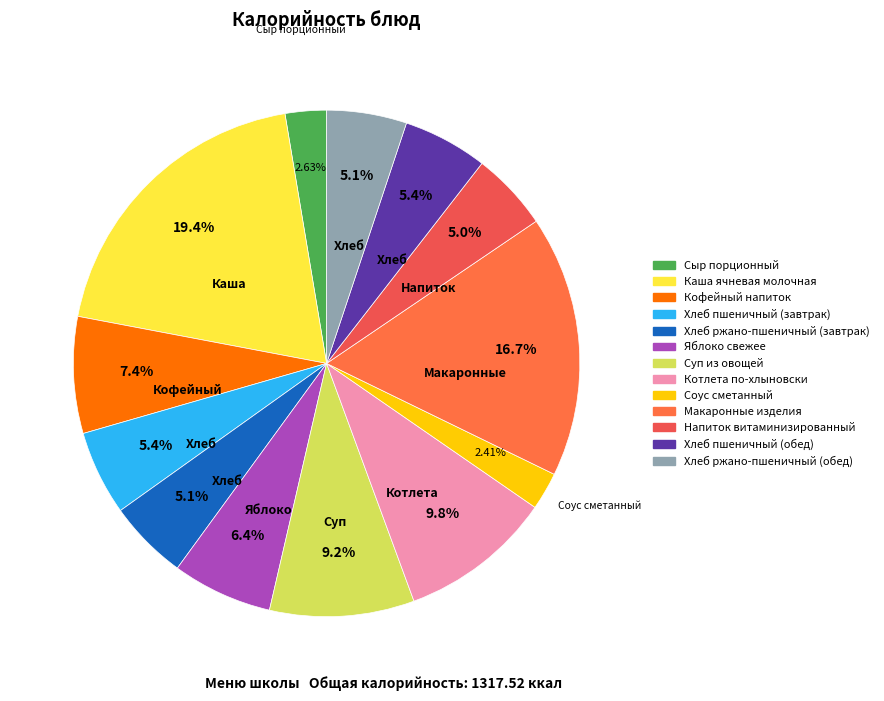

Is it true that Хлеб ржано-пшеничный (обед) is 15% of the pie?

False